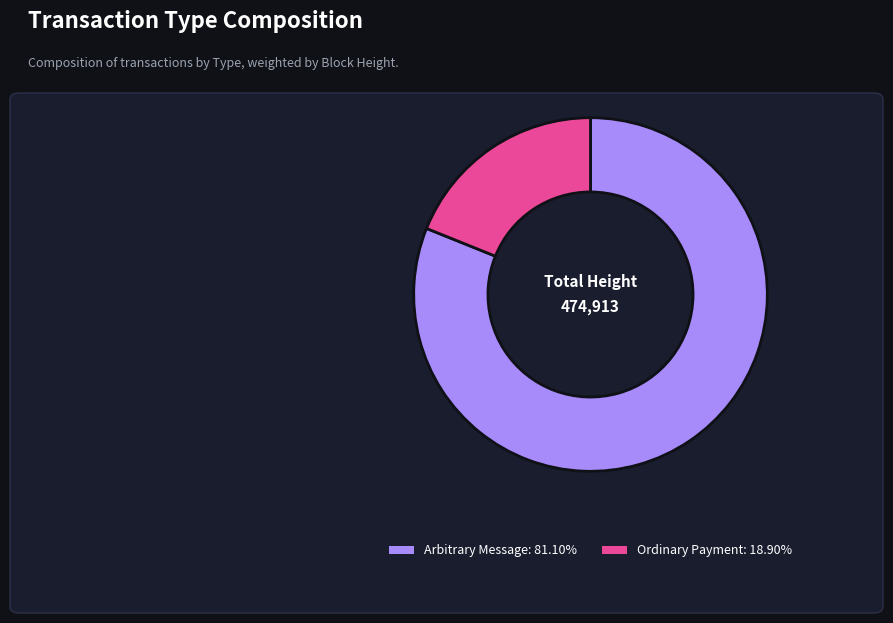

Is there any slice that represents more than half of the pie?

Yes